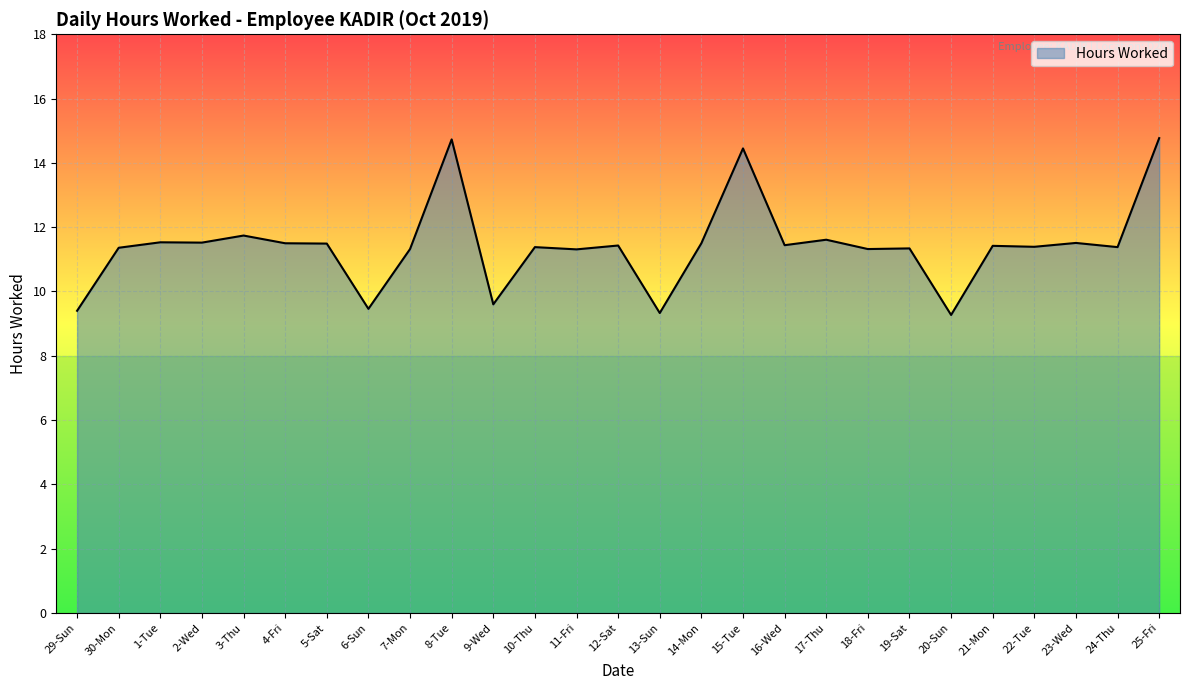

True or false: the data has more than 0 interior local peaks.

True